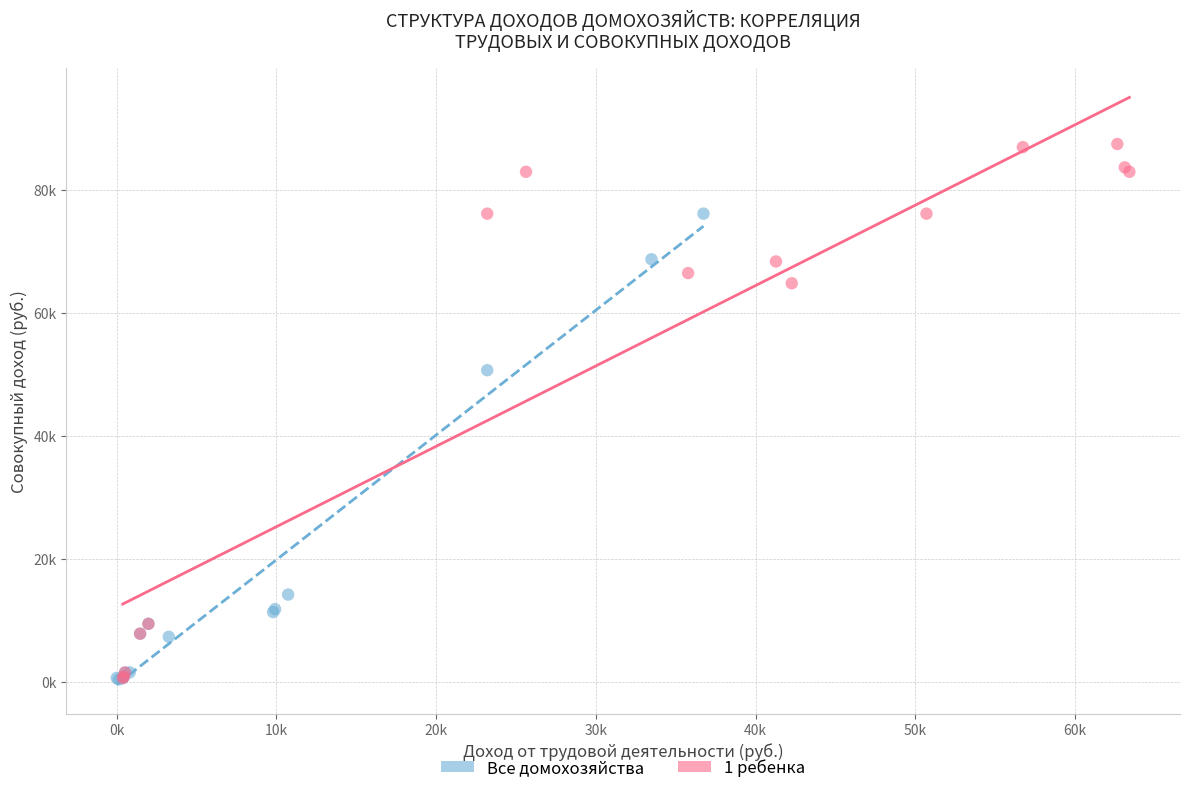

What are all the series names shown in the legend?

Все домохозяйства, 1 ребенка